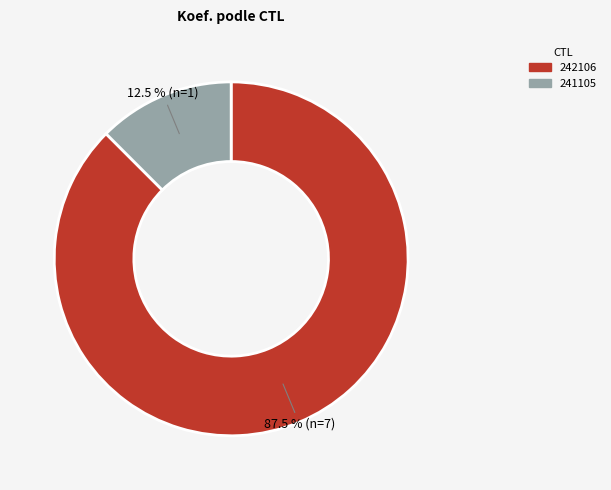

Approximately how many times larger is the value at 241105 compared to 242106?

0.1